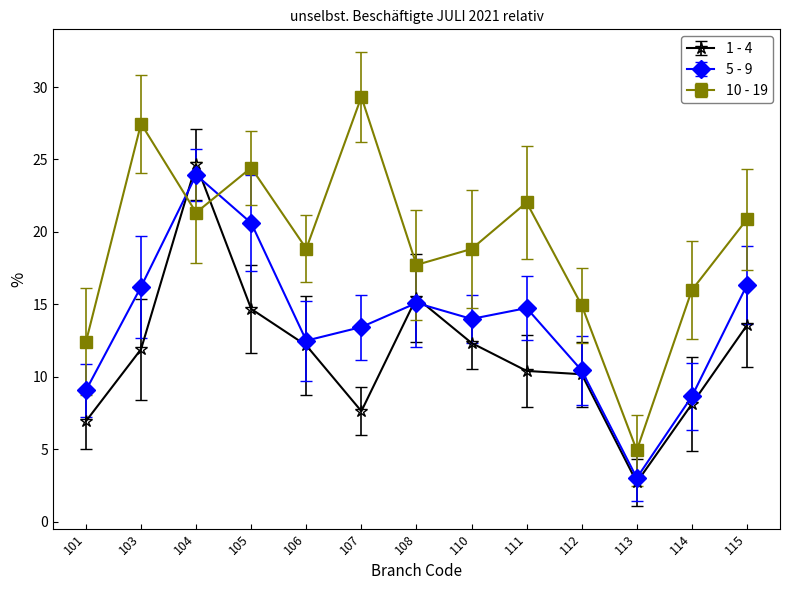

What is the value of the 1 - 4 point at the 7th from the left?

15.4